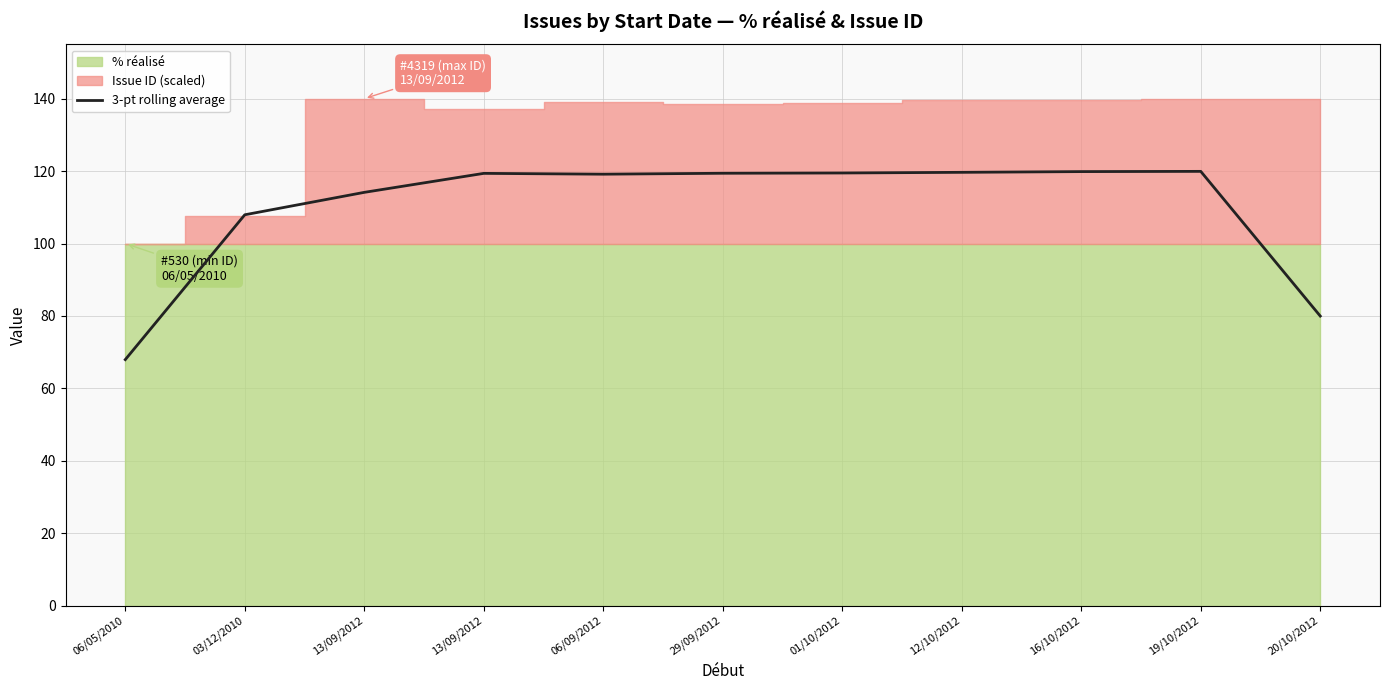

What is the label of the 7th point from the left?

01/10/2012